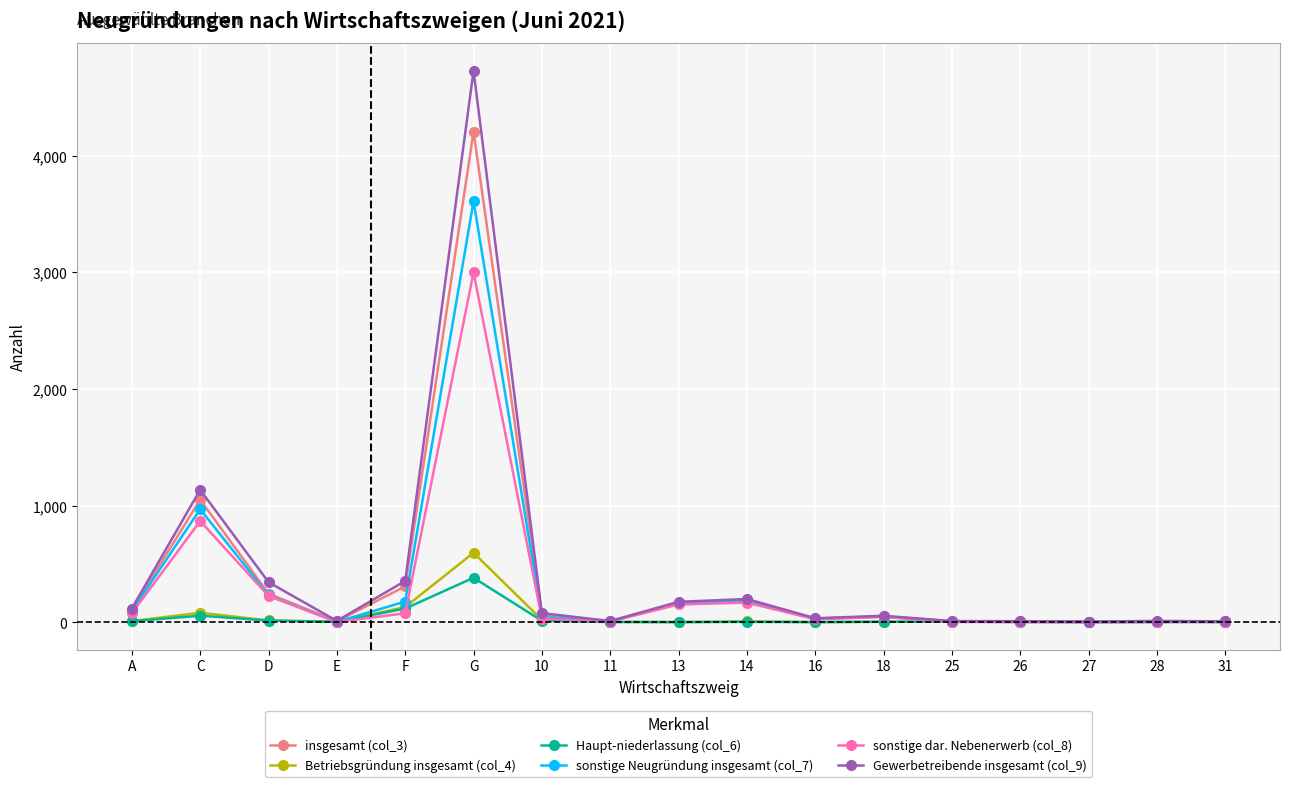

Rank the categories by insgesamt (col_3) value from lowest to highest.

27, 28, E, 25, 26, 31, 11, 16, 18, 10, A, 13, 14, D, F, C, G